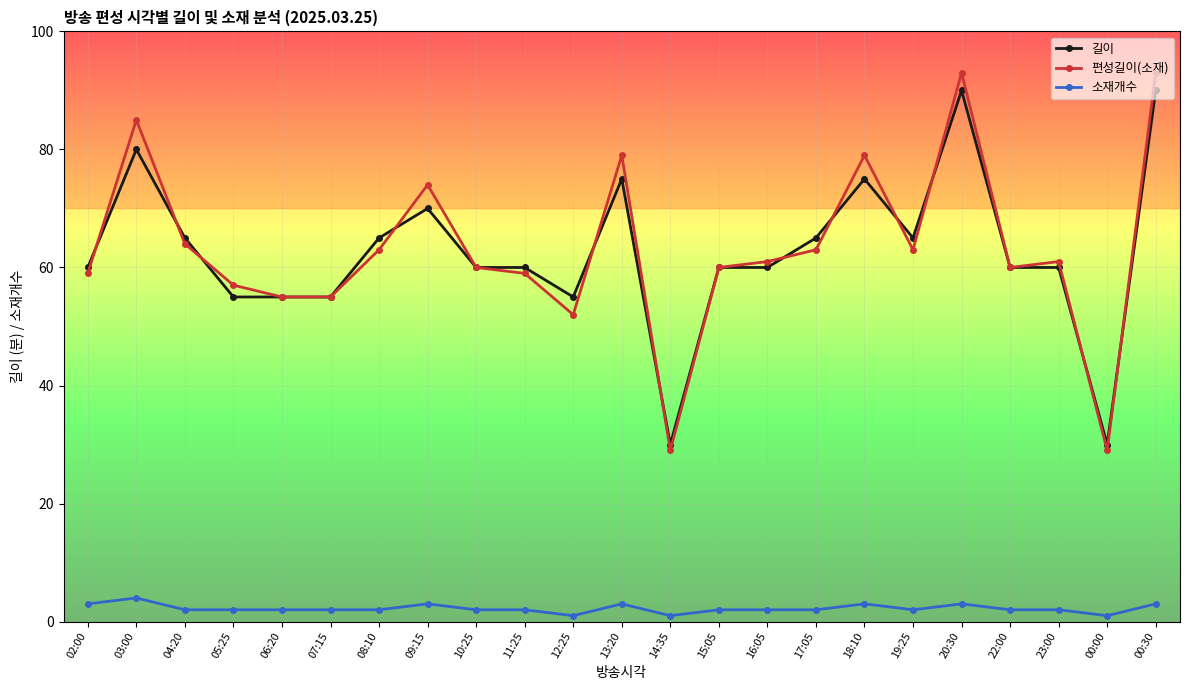

Is this an area chart (filled region under the line)?

No